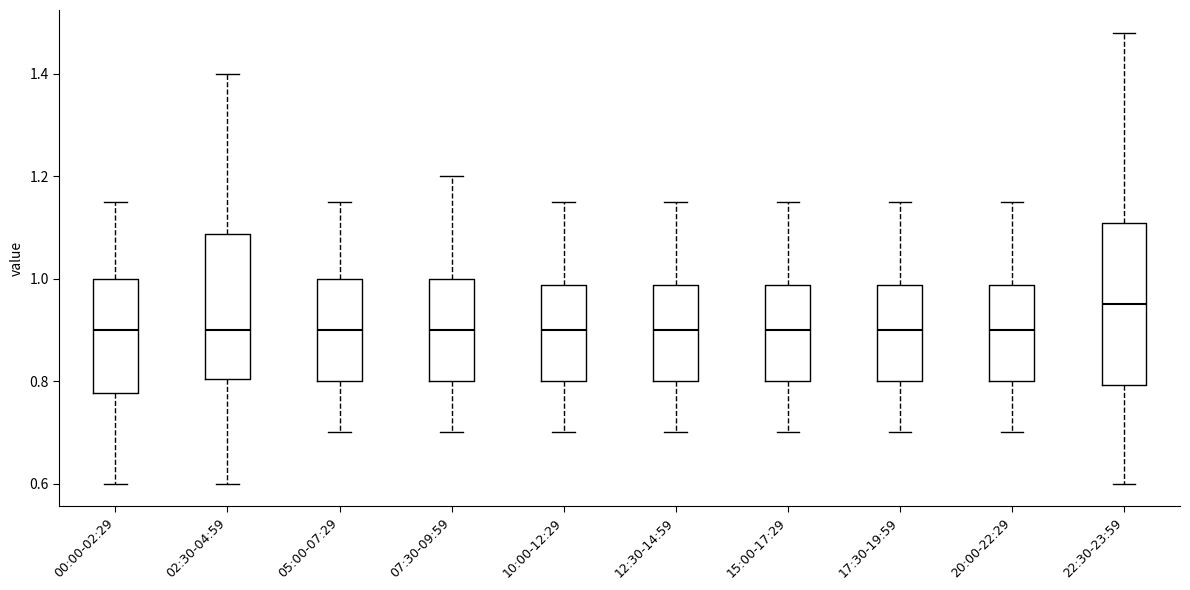

Where does the lower whisker of the box for 15:00-17:29 end on the y-axis? The values are not printed on the chart, so give them approximately, as read against the axis.

0.70